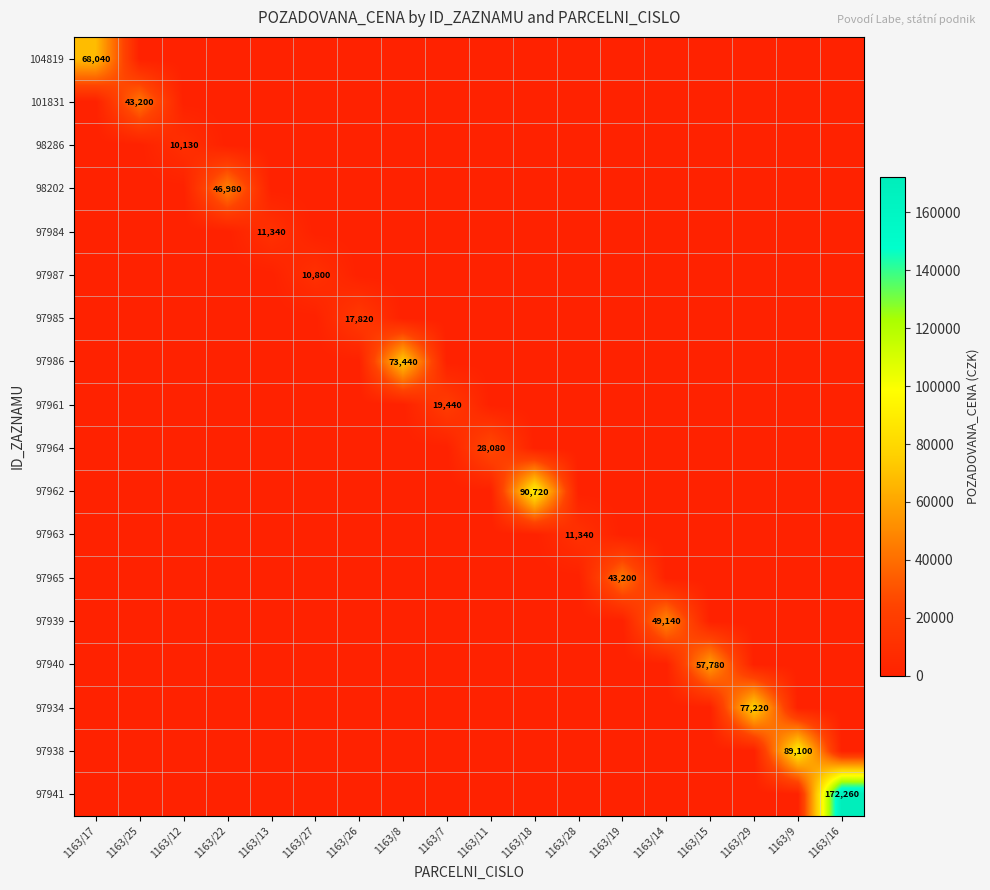

How many distinct data groups are displayed?

18